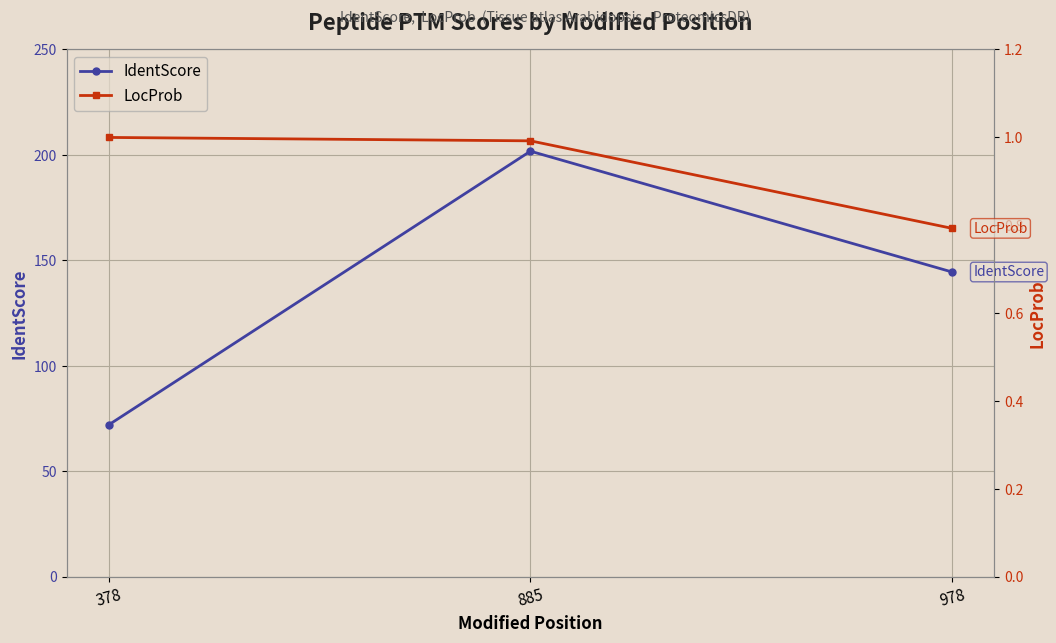

What is the average value of the IdentScore series?

139.4